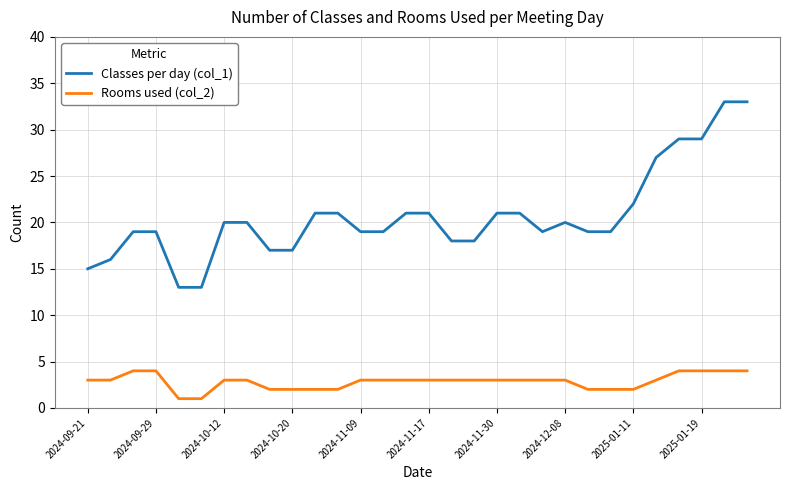

Rank the series by their maximum value, from highest to lowest.

Classes per day (col_1), Rooms used (col_2)